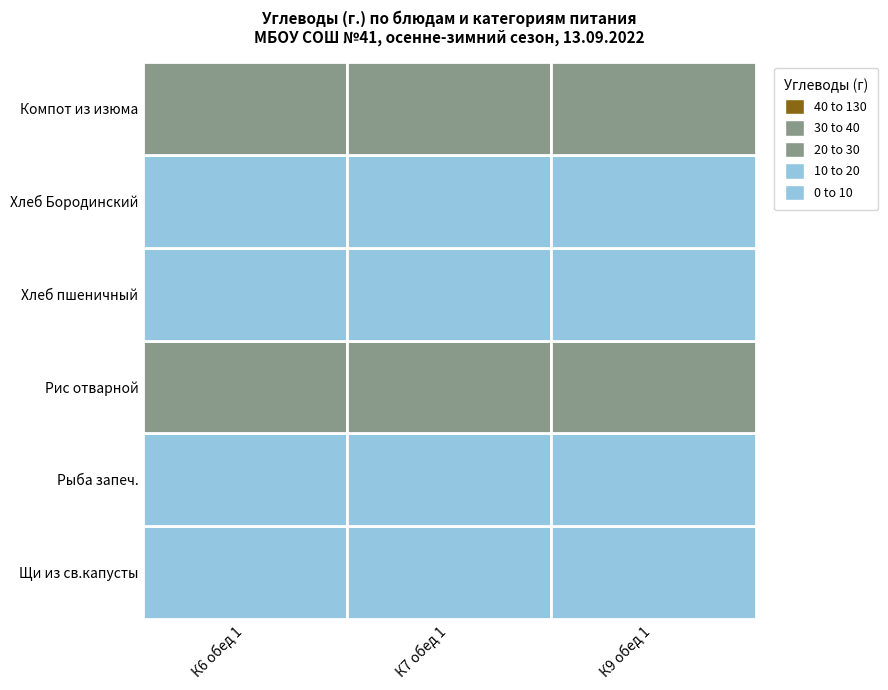

What is the approximate value of К9 обед 1 at 3?

14.5